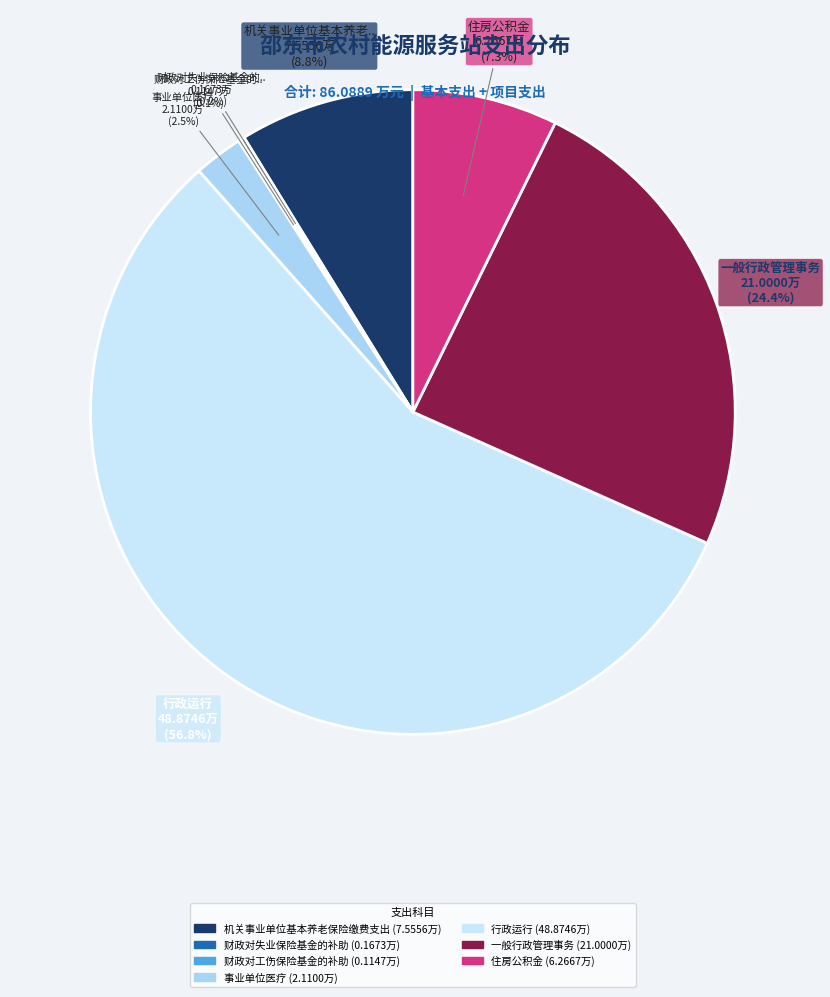

Which slice is the smallest?

财政对工伤保险基金的补助